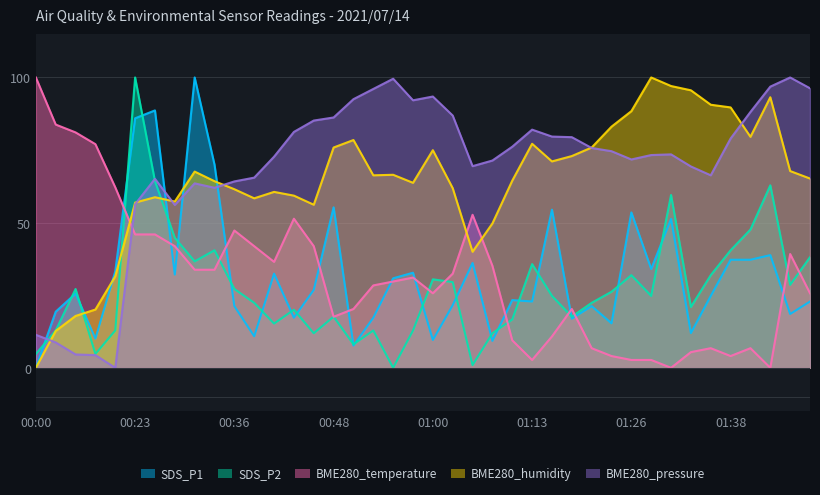

What is the value of the BME280_humidity point at the 32nd from the left?

100.0